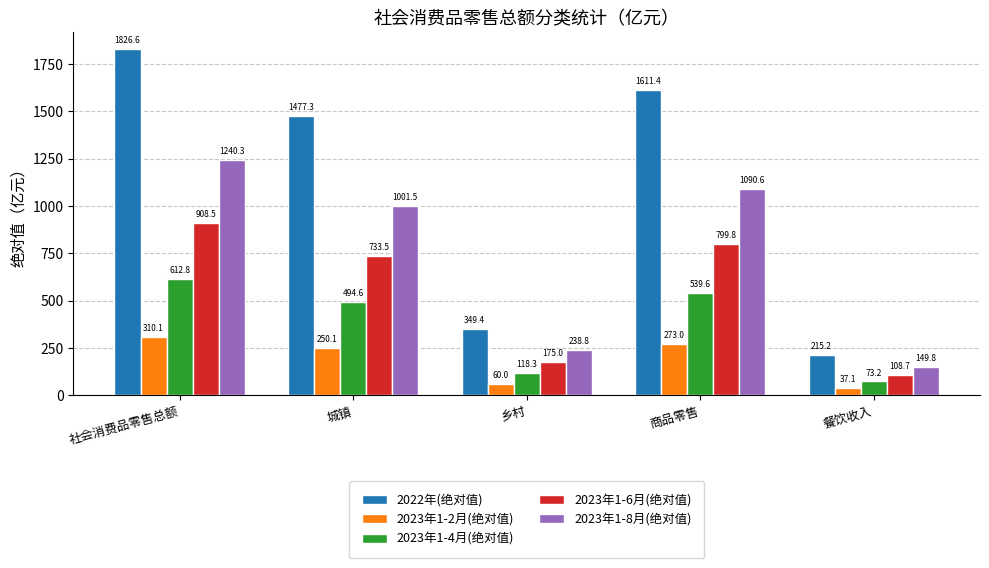

What is the sum of the 2023年1-8月(绝对值) values at 城镇 and 社会消费品零售总额?

2241.8